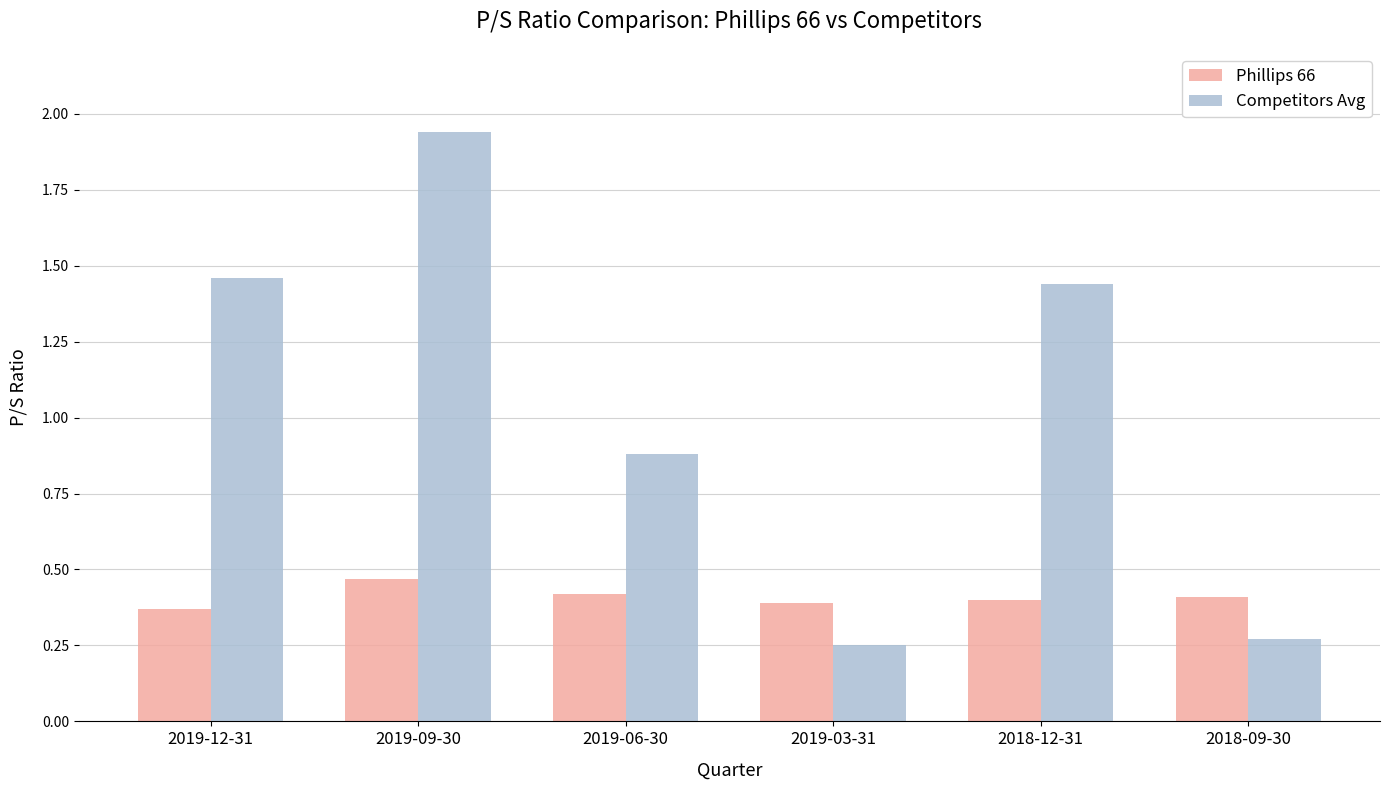

What is the average value of the Competitors Avg series?

1.0